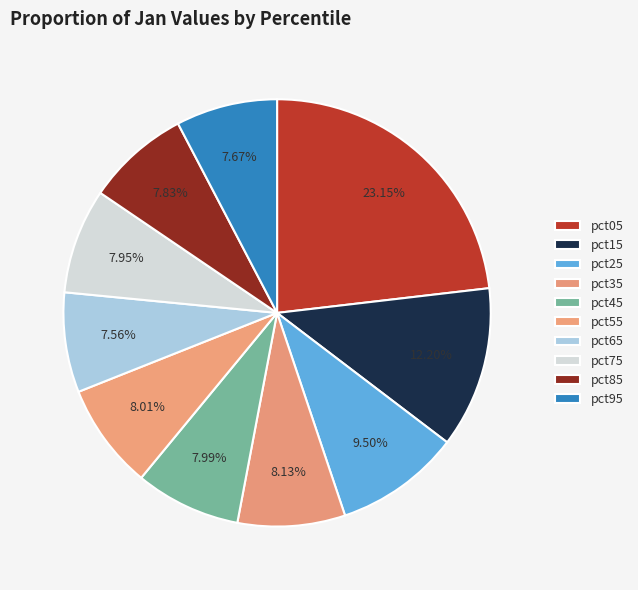

How many slices are in this pie chart?

10